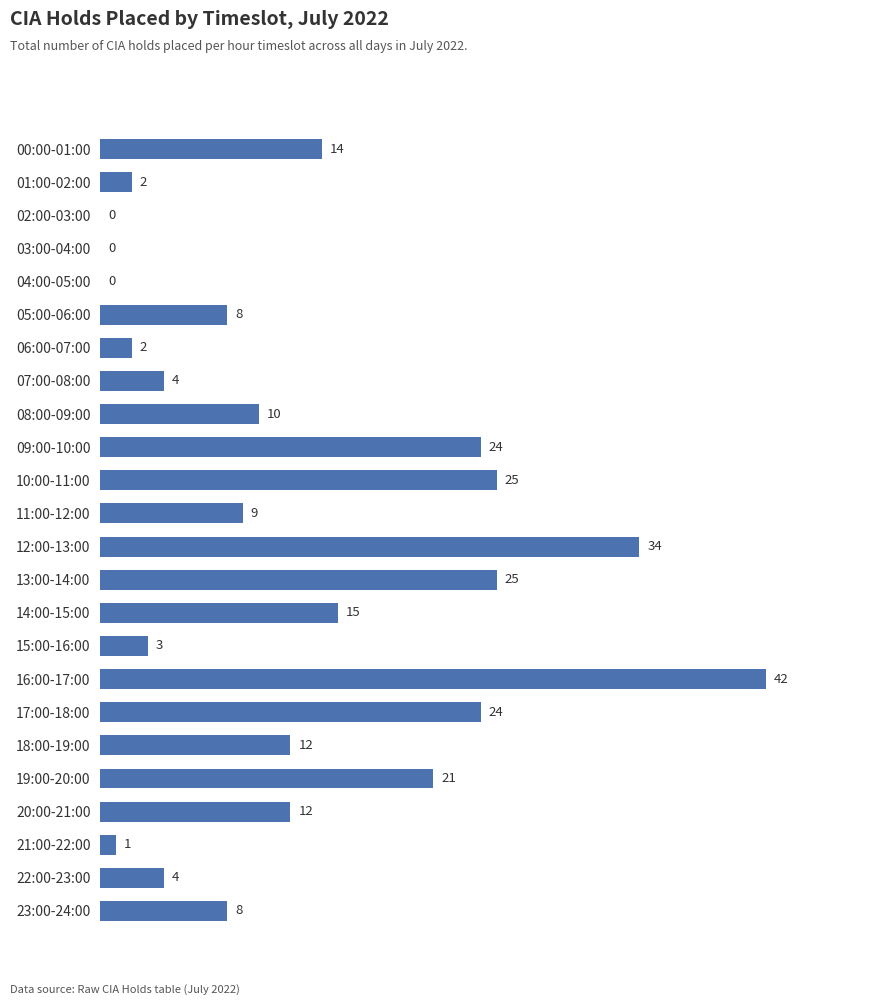

What value does the data have at 22:00-23:00, to the nearest 5?

5